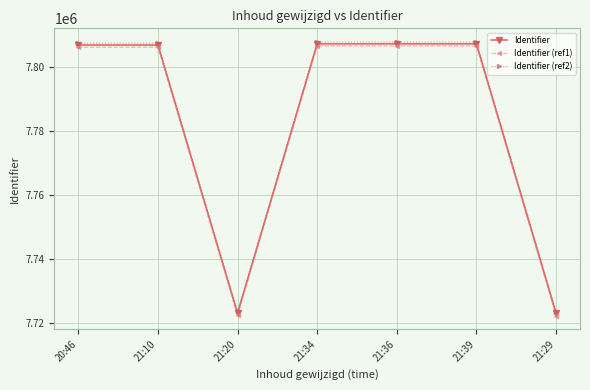

What is the value of the Identifier (ref2) point at the 5th from the left?

7807629.7